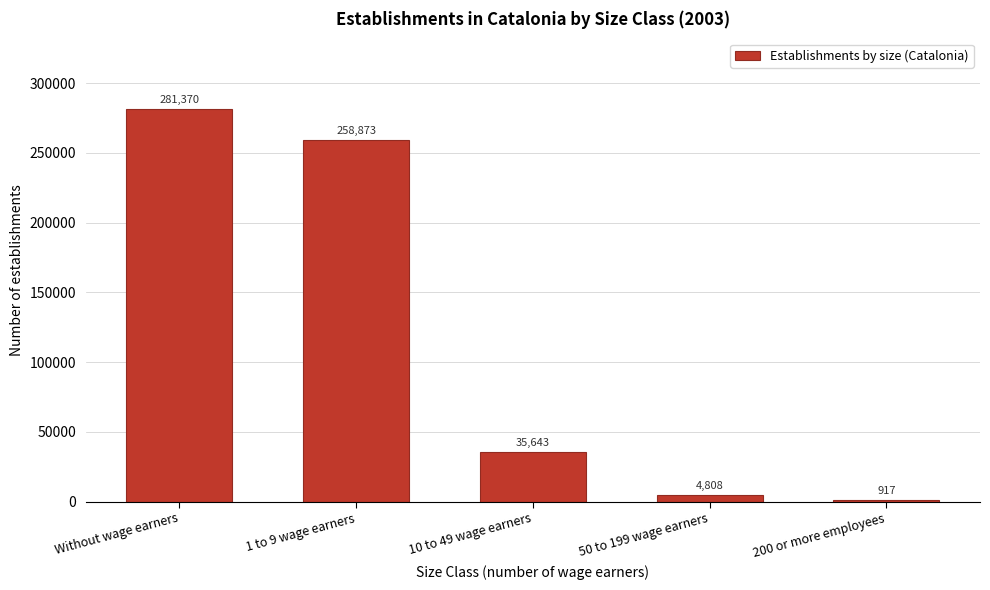

Reading right to left, list all the values displayed in this chart.

200 or more employees=917	50 to 199 wage earners=4808	10 to 49 wage earners=35643	1 to 9 wage earners=258873	Without wage earners=281370